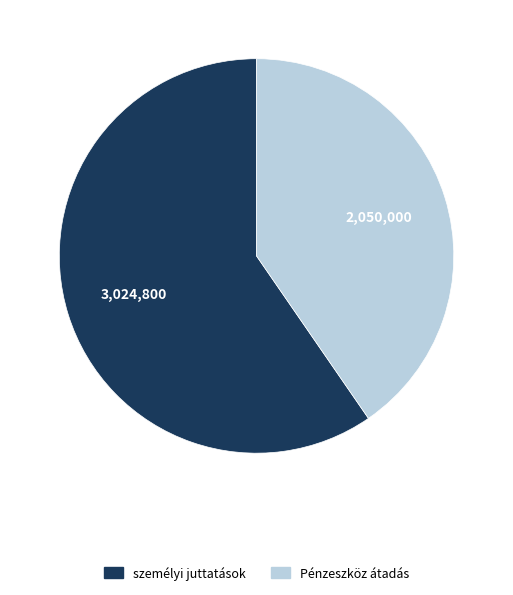

Is there any slice that represents more than half of the pie?

Yes